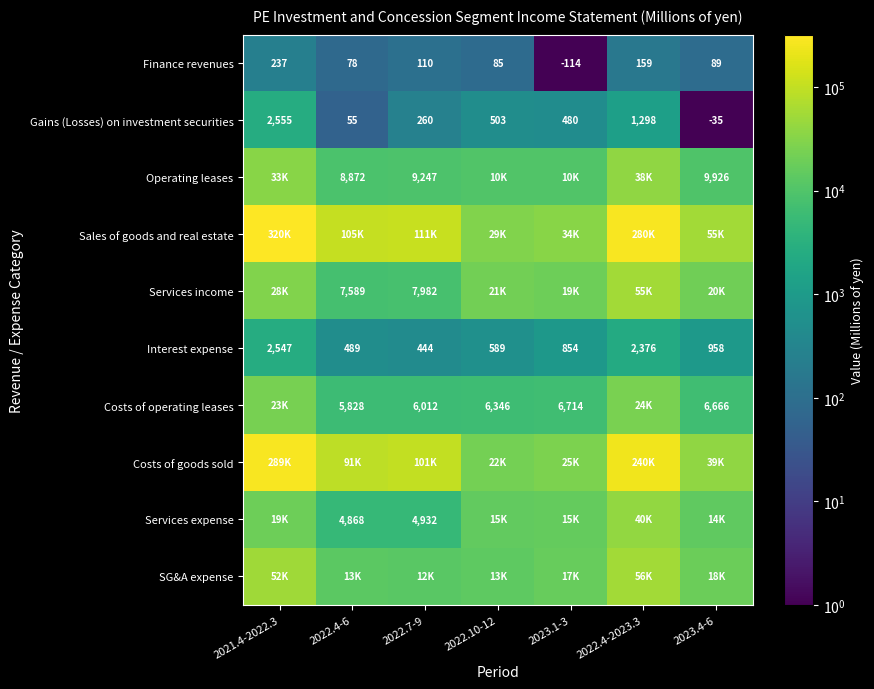

What is the difference between the Finance revenues values at 2022.7-9 and 2021.4-2022.3?

127